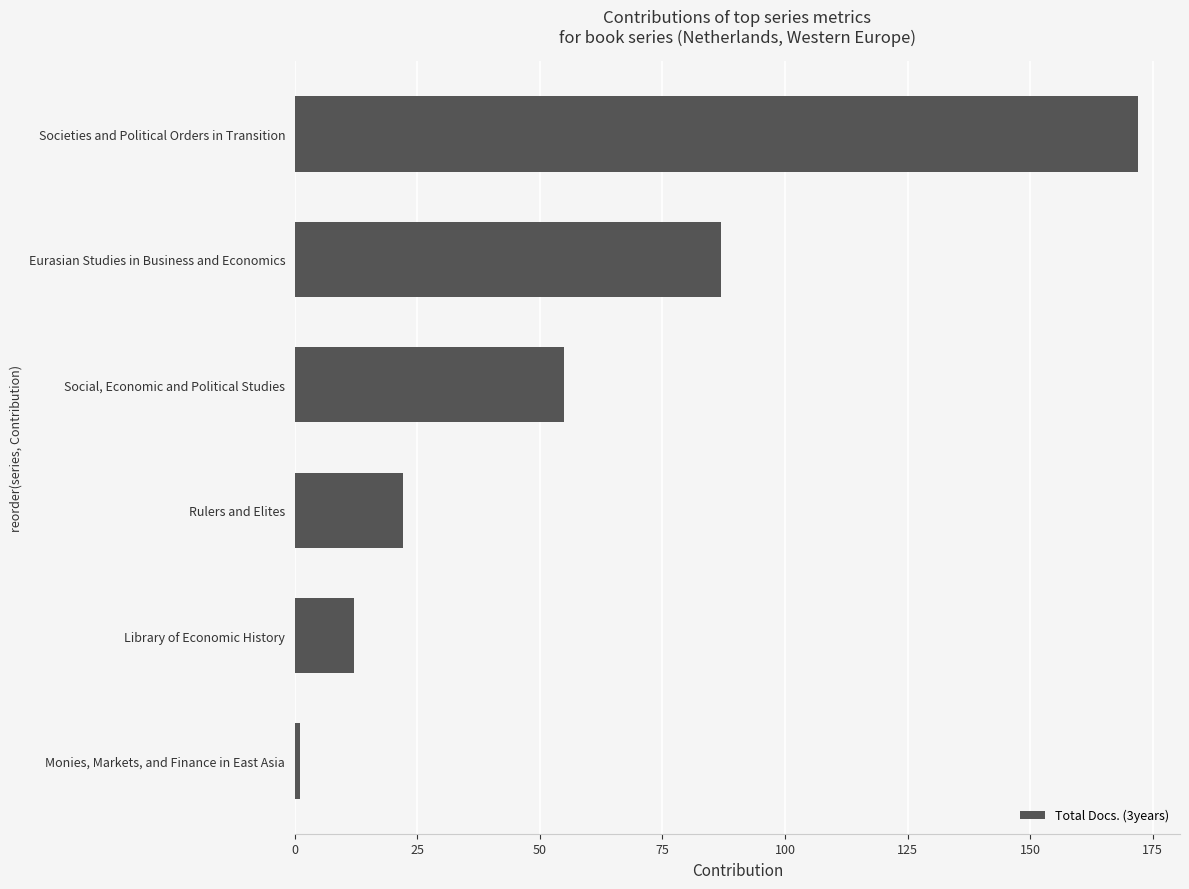

Read the value at Societies and Political Orders in Transition.

172